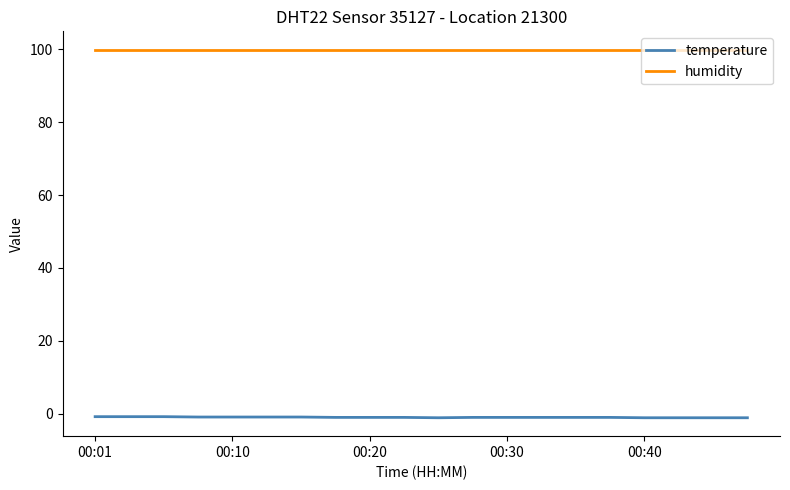

List the series in order of their overall mean, highest first.

humidity, temperature